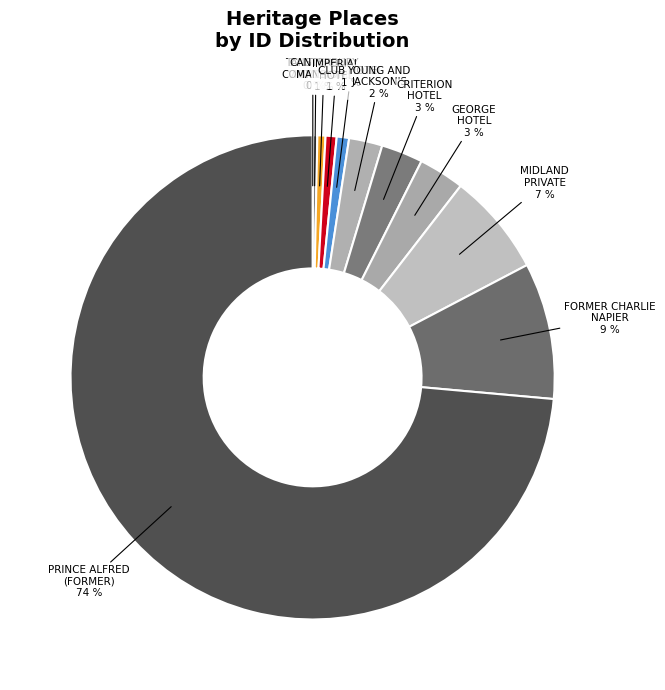

To the nearest percent, what percentage of the pie is MIDLAND PRIVATE?

7%